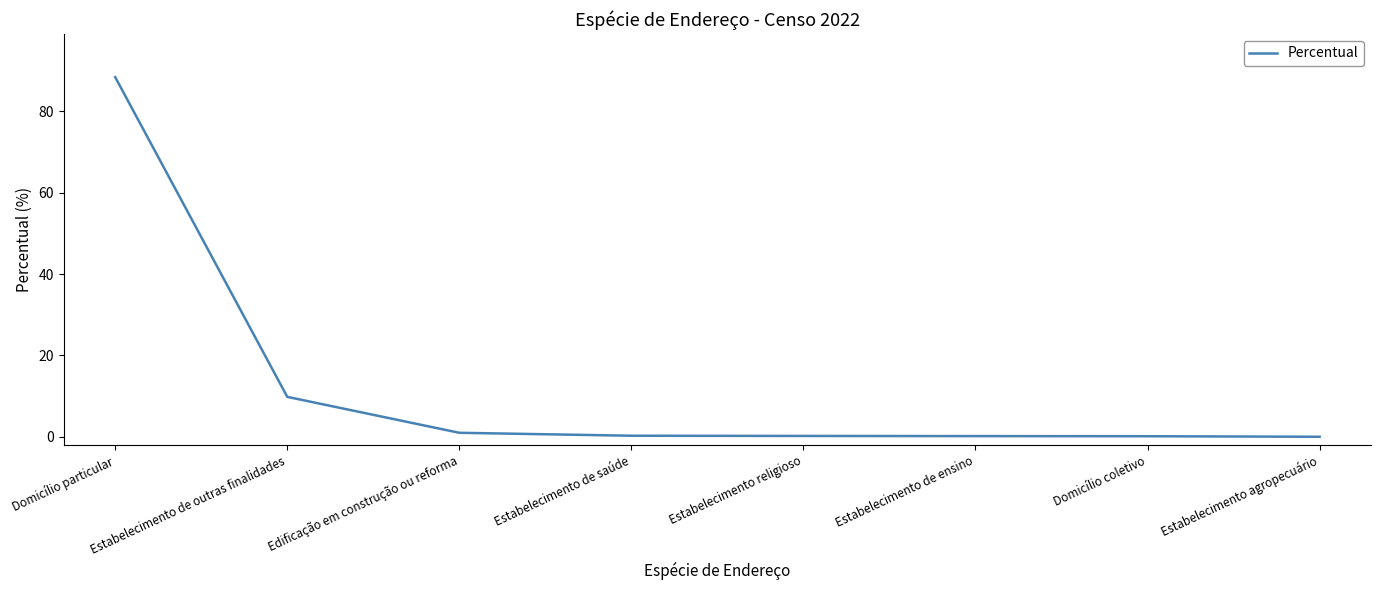

Which has a higher value, Estabelecimento religioso or Domicílio particular?

Domicílio particular